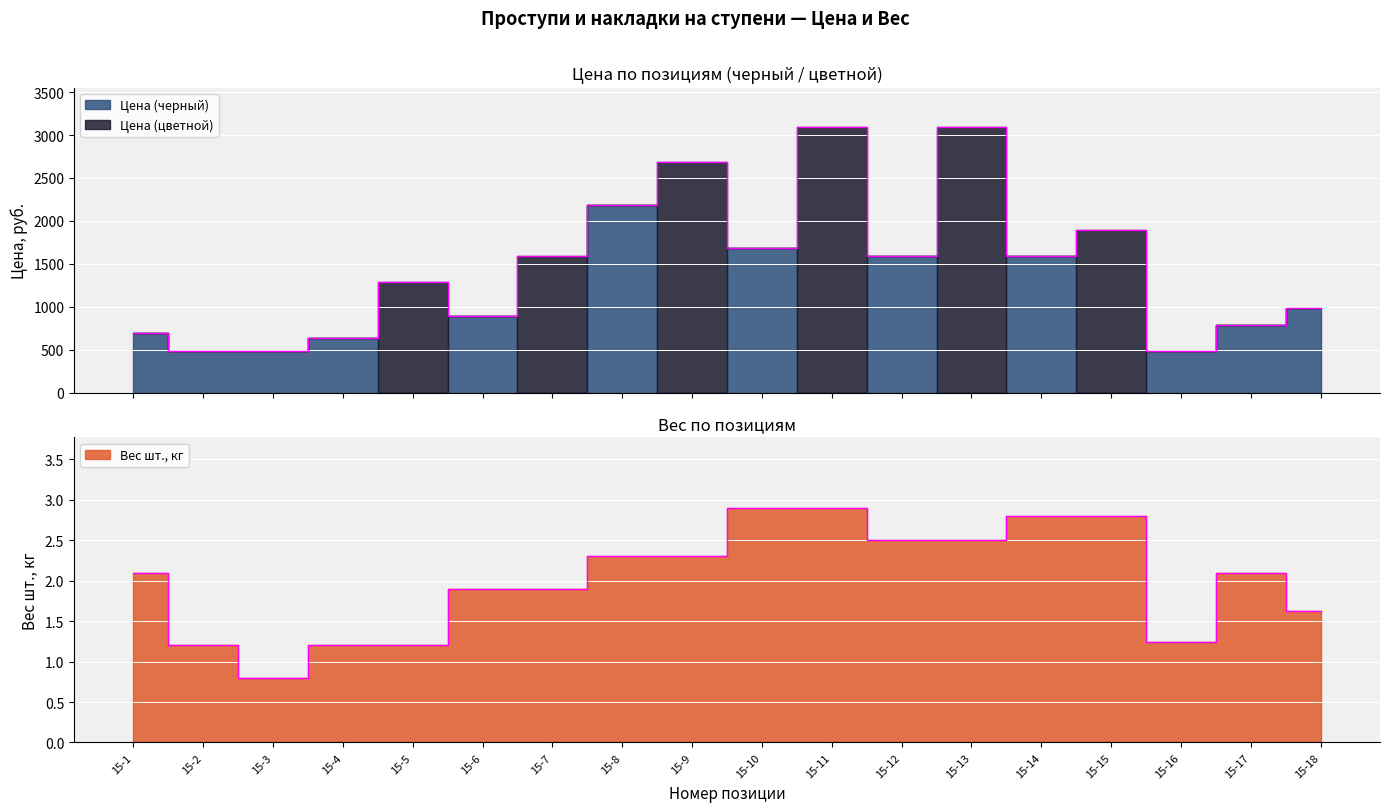

What is the value of the Вес шт., кг point at the 4th from the left?

1.2